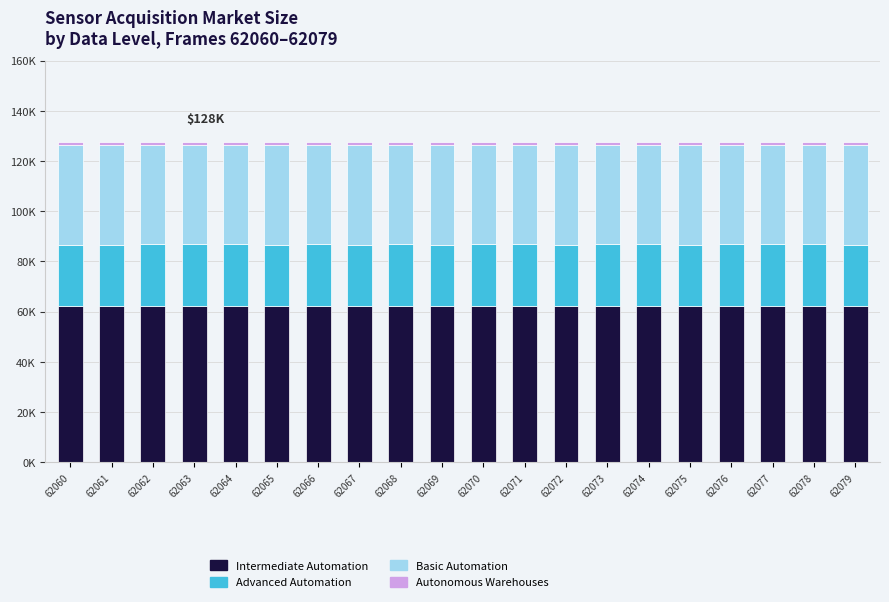

Which series changed the most between 62061 and 62073?

Advanced Automation